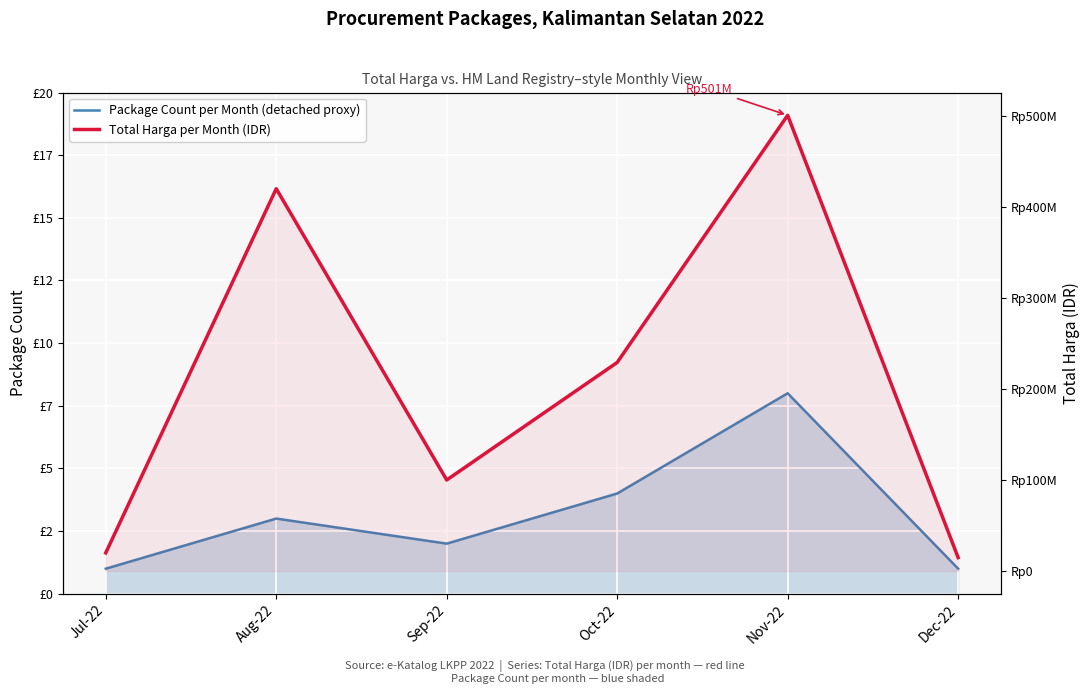

What are all the series names shown in the legend?

Package Count per Month (detached proxy), Total Harga per Month (IDR)